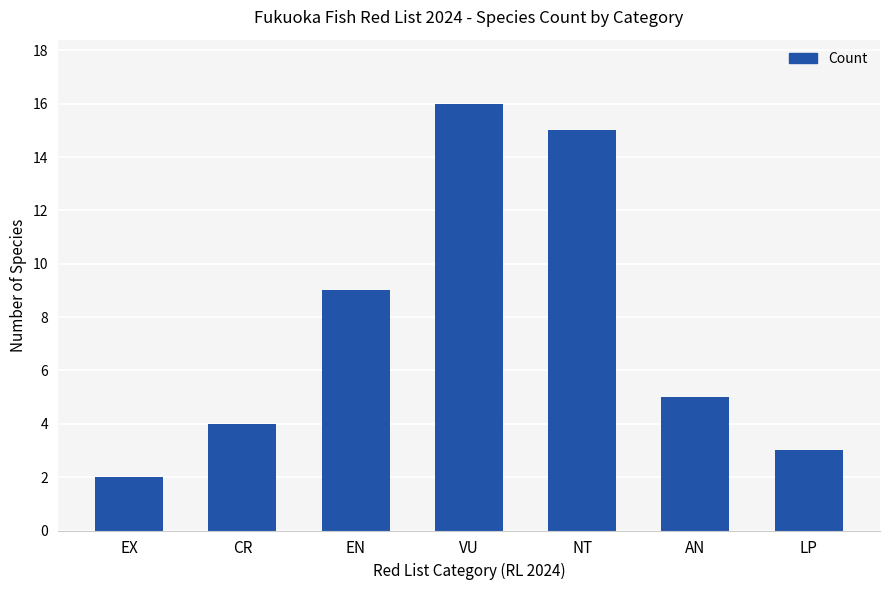

Reading left to right, what are all the values shown in this chart?

EX=2	CR=4	EN=9	VU=16	NT=15	AN=5	LP=3